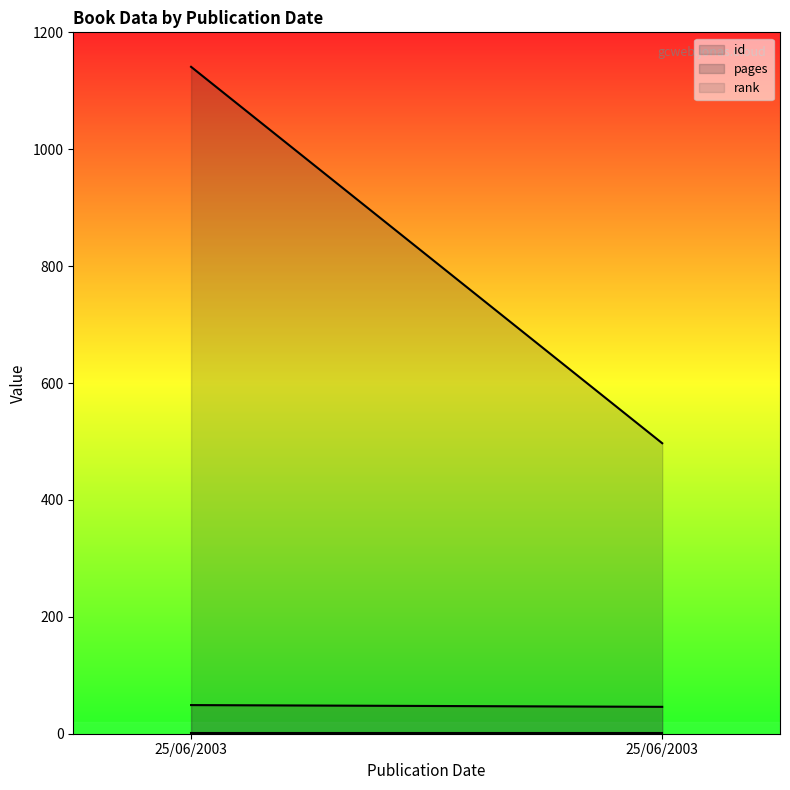

Reading left to right, extract all data points from this chart.

id: 1141	497
pages: 49	46
rank: 1	1